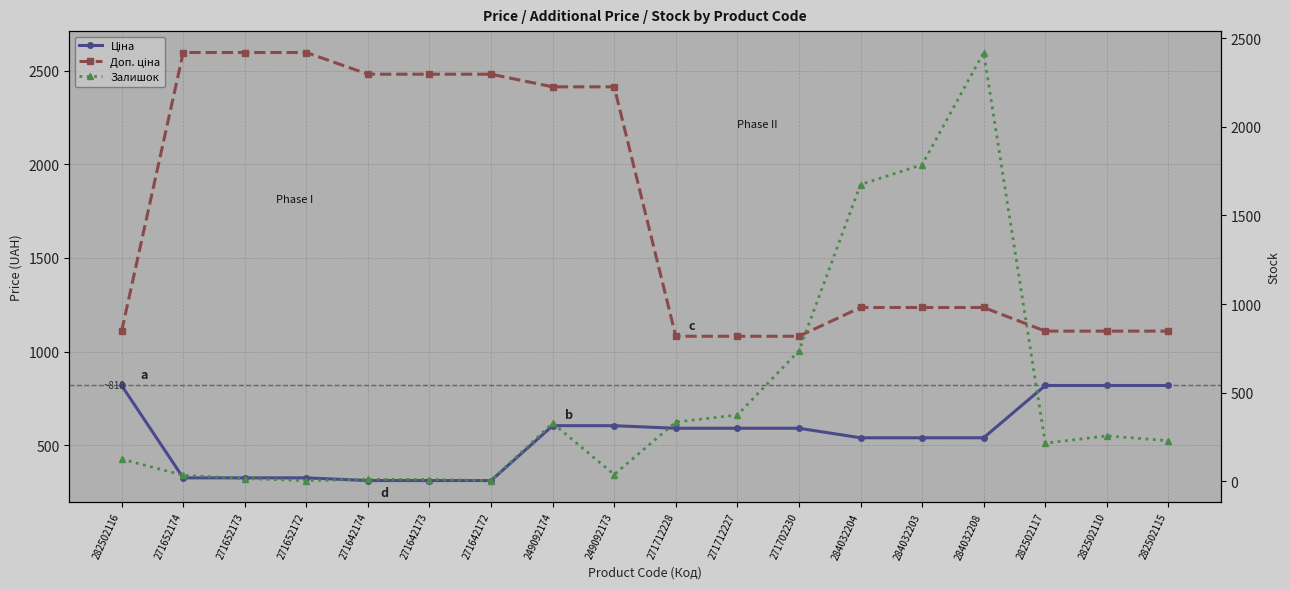

List the labels in order of Доп. ціна value, largest first.

271652174, 271652173, 271652172, 271642174, 271642173, 271642172, 249092174, 249092173, 284032204, 284032203, 284032208, 282502116, 282502117, 282502110, 282502115, 271712228, 271712227, 271702230